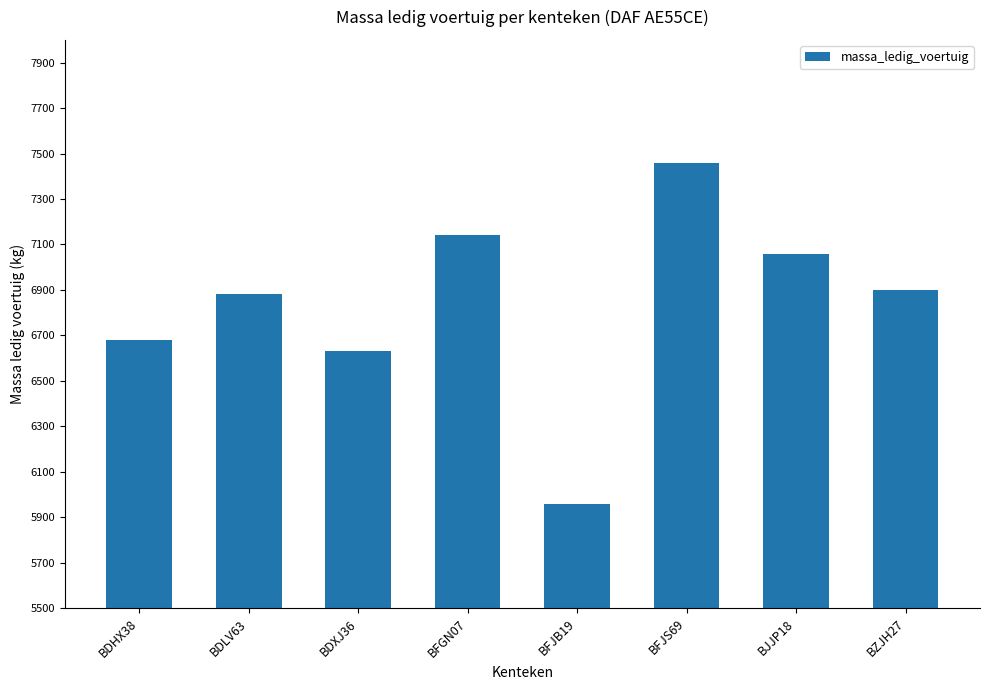

Where is the data nearest to the value 6710?

BDHX38